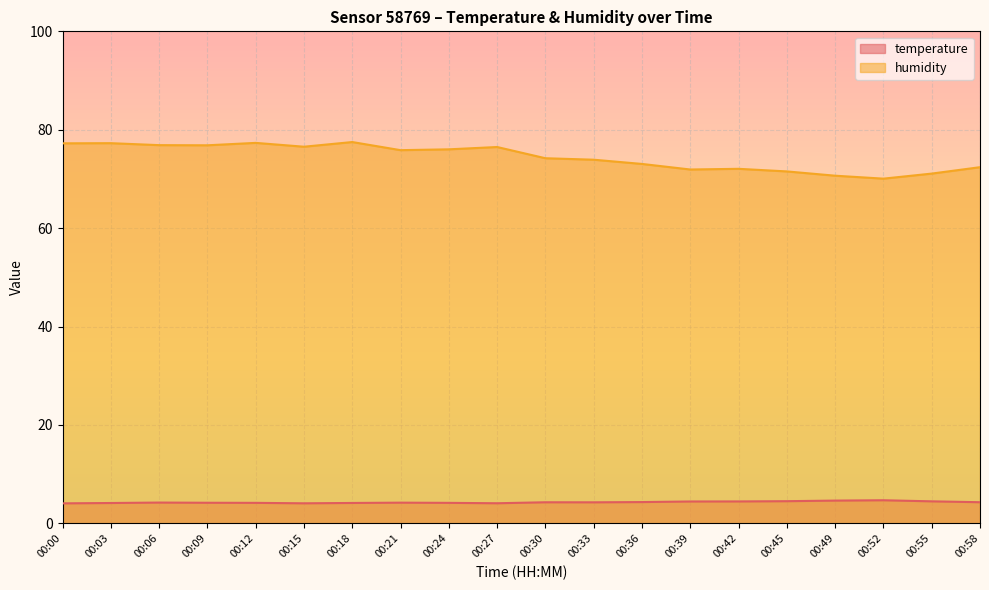

At which category does temperature reach its first local peak?

00:06